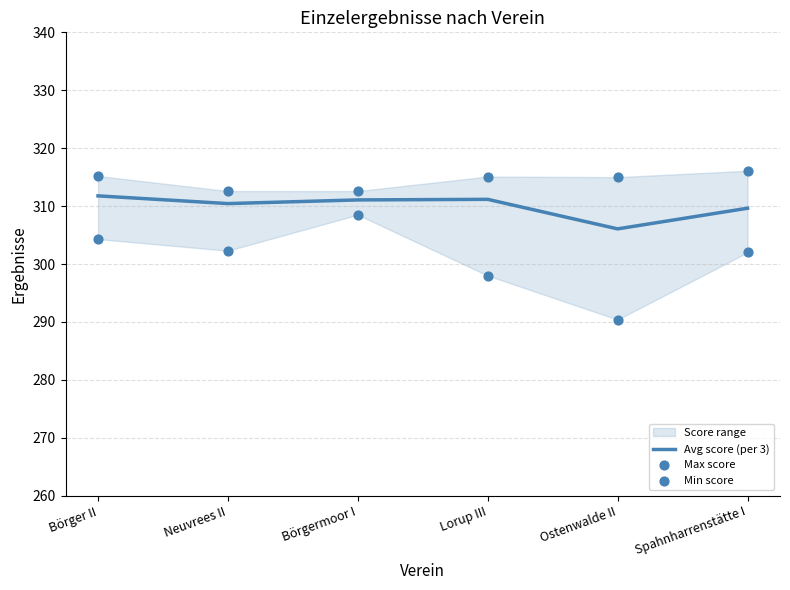

The value of Avg score (per 3) at Ostenwalde II is 306.1. True or false?

True